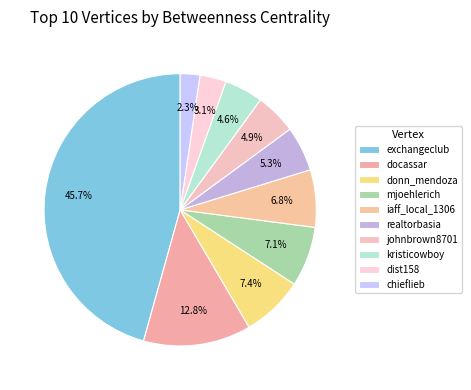

What is the ratio of the value at dist158 to the value at docassar?

0.2